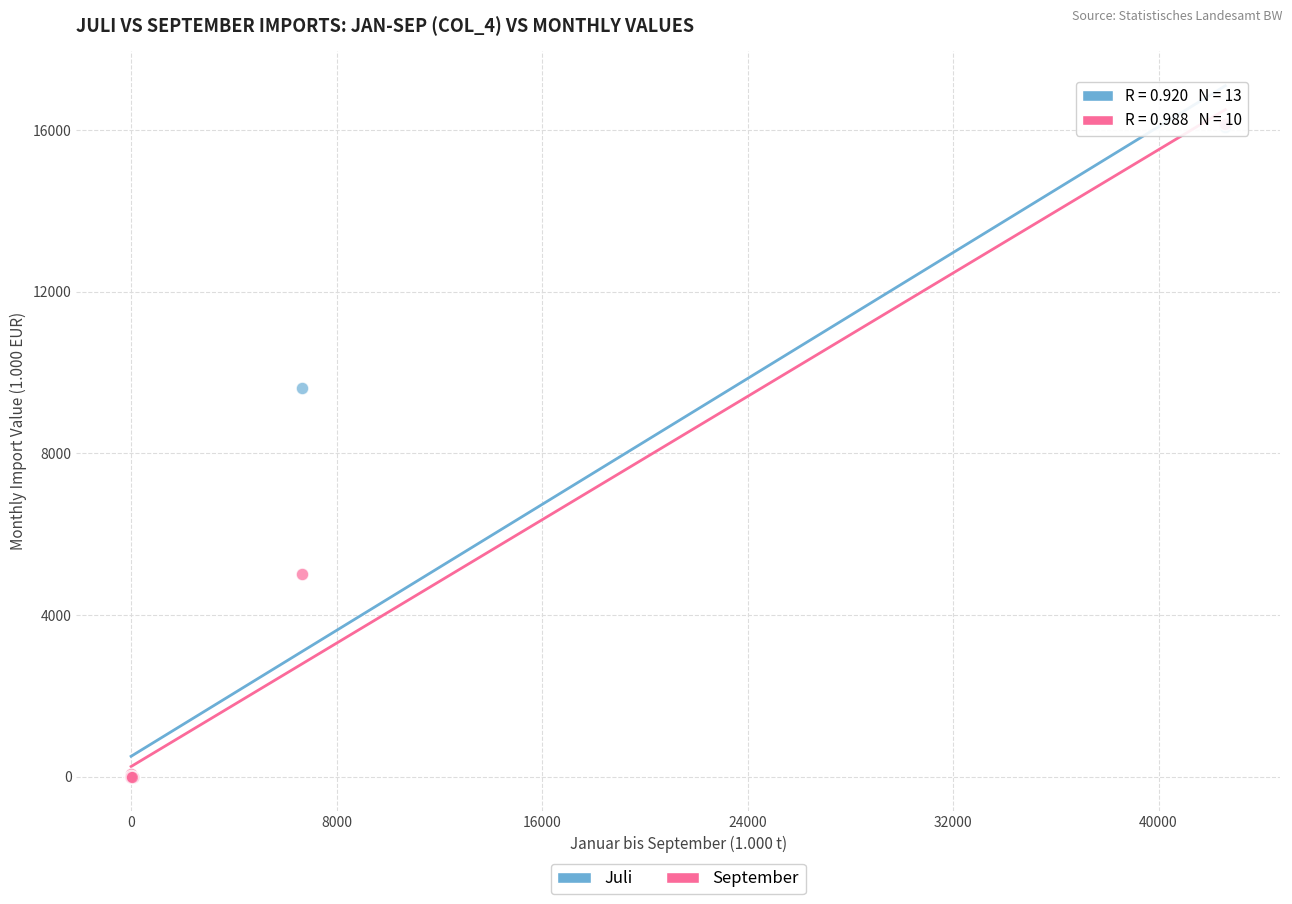

In the September series, what Y value is closest to 8080?

5018.1